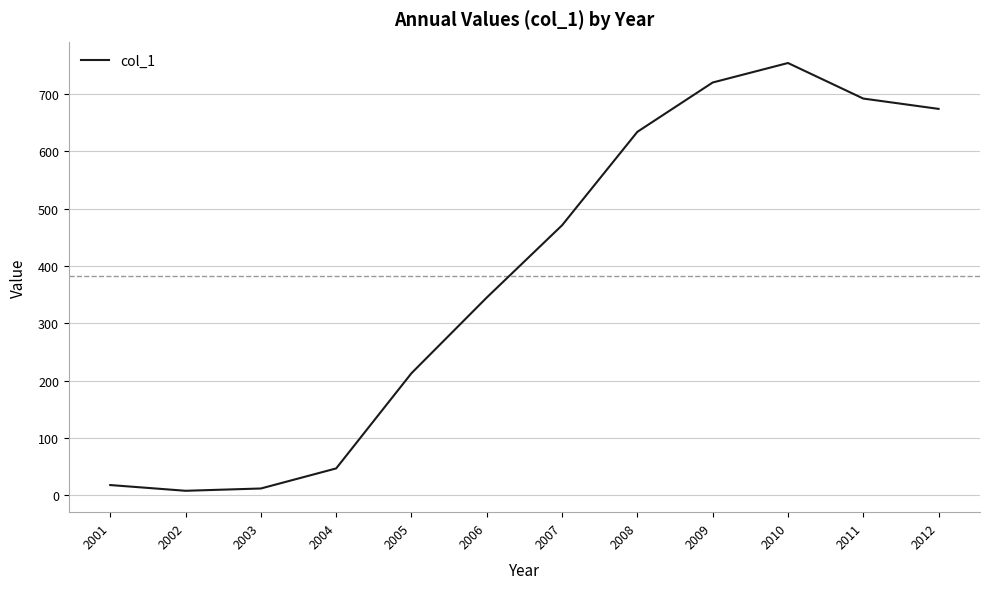

Does the chart display data point markers on the line(s)?

No